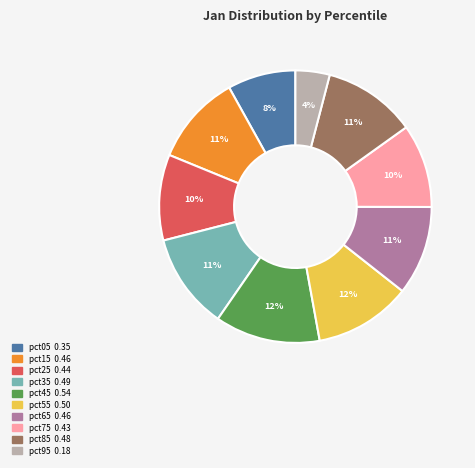

What is the smallest slice in the pie chart?

pct95